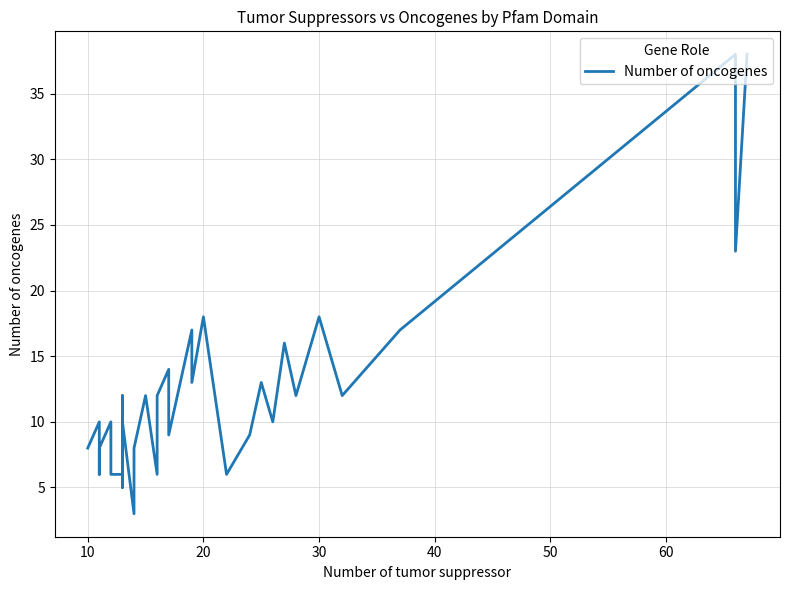

What is the value of the 17th point from the left?

13